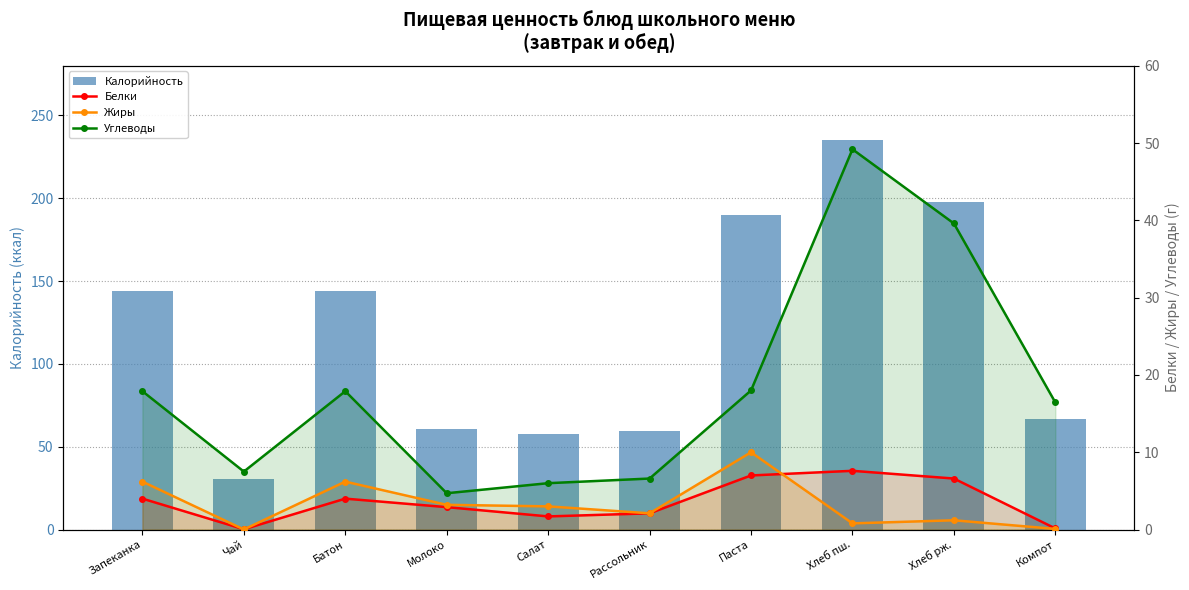

Reading right to left, list all the values displayed in this chart.

Калорийность: Компот=66.8	Хлеб рж.=198.0	Хлеб пш.=235.0	Паста=190.0	Рассольник=59.3	Салат=57.8	Молоко=60.9	Батон=144.3	Чай=30.2	Запеканка=144.3
Белки: Компот=0.1	Хлеб рж.=6.6	Хлеб пш.=7.6	Паста=7.0	Рассольник=2.1	Салат=1.7	Молоко=2.9	Батон=4.0	Чай=0.0	Запеканка=4.0
Жиры: Компот=0.1	Хлеб рж.=1.2	Хлеб пш.=0.8	Паста=10.0	Рассольник=2.1	Салат=3.0	Молоко=3.2	Батон=6.2	Чай=0.0	Запеканка=6.2
Углеводы: Компот=16.4	Хлеб рж.=39.6	Хлеб пш.=49.2	Паста=18.0	Рассольник=6.6	Салат=6.0	Молоко=4.7	Батон=17.9	Чай=7.5	Запеканка=17.9